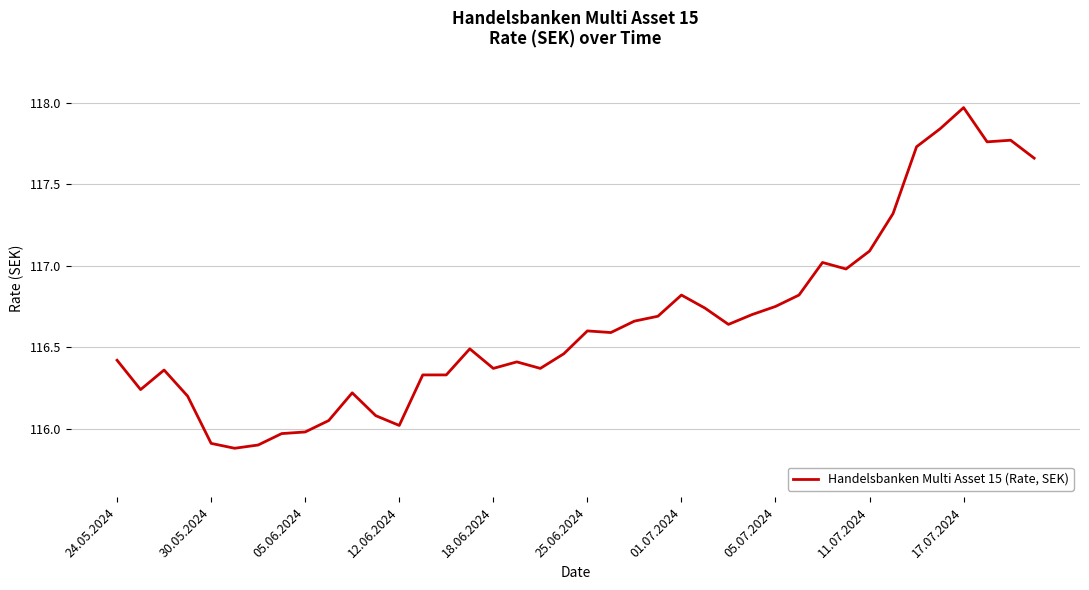

What is the minimum value shown in the chart?

115.9